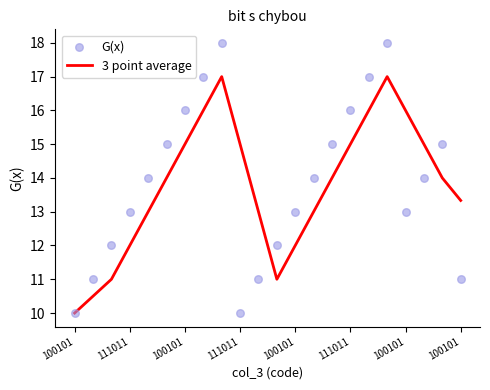

What is the total value across all series at 100101?

20.0